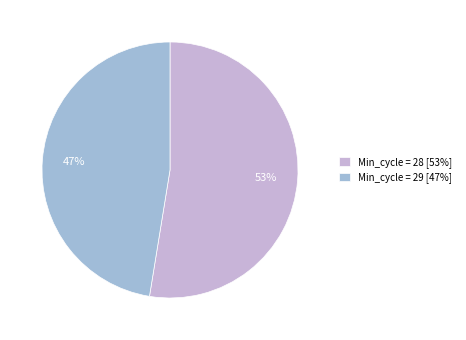

What percentage is the Min_cycle = 29 [47%] slice, to the nearest percent?

47%